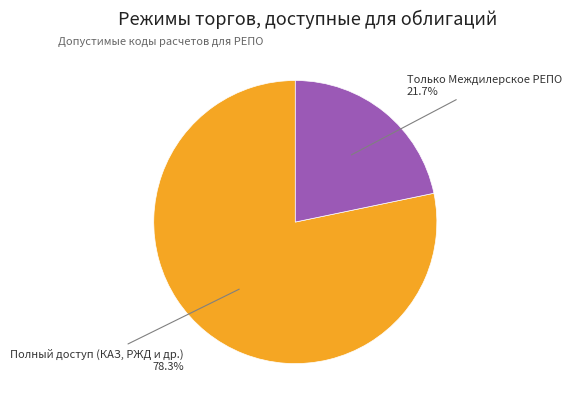

Approximately how many times larger is the value at Только Междилерское РЕПО compared to Полный доступ (КАЗ, РЖД и др.)?

0.3